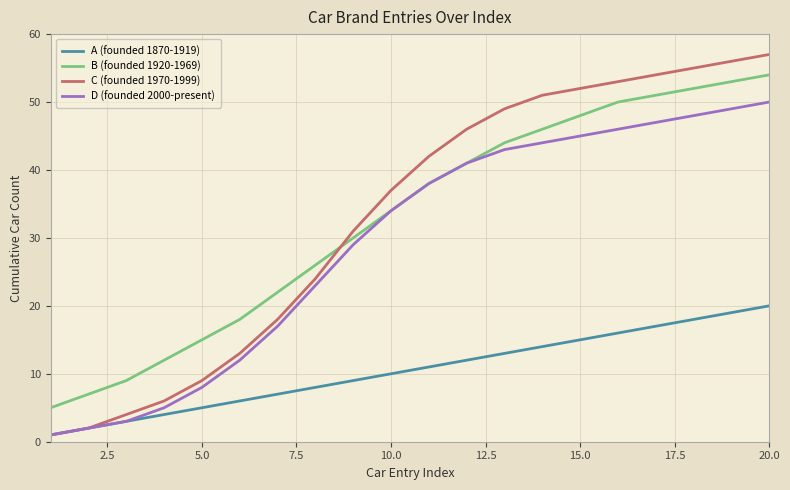

List the series in order of their peak value, lowest first.

A (founded 1870-1919), D (founded 2000-present), B (founded 1920-1969), C (founded 1970-1999)